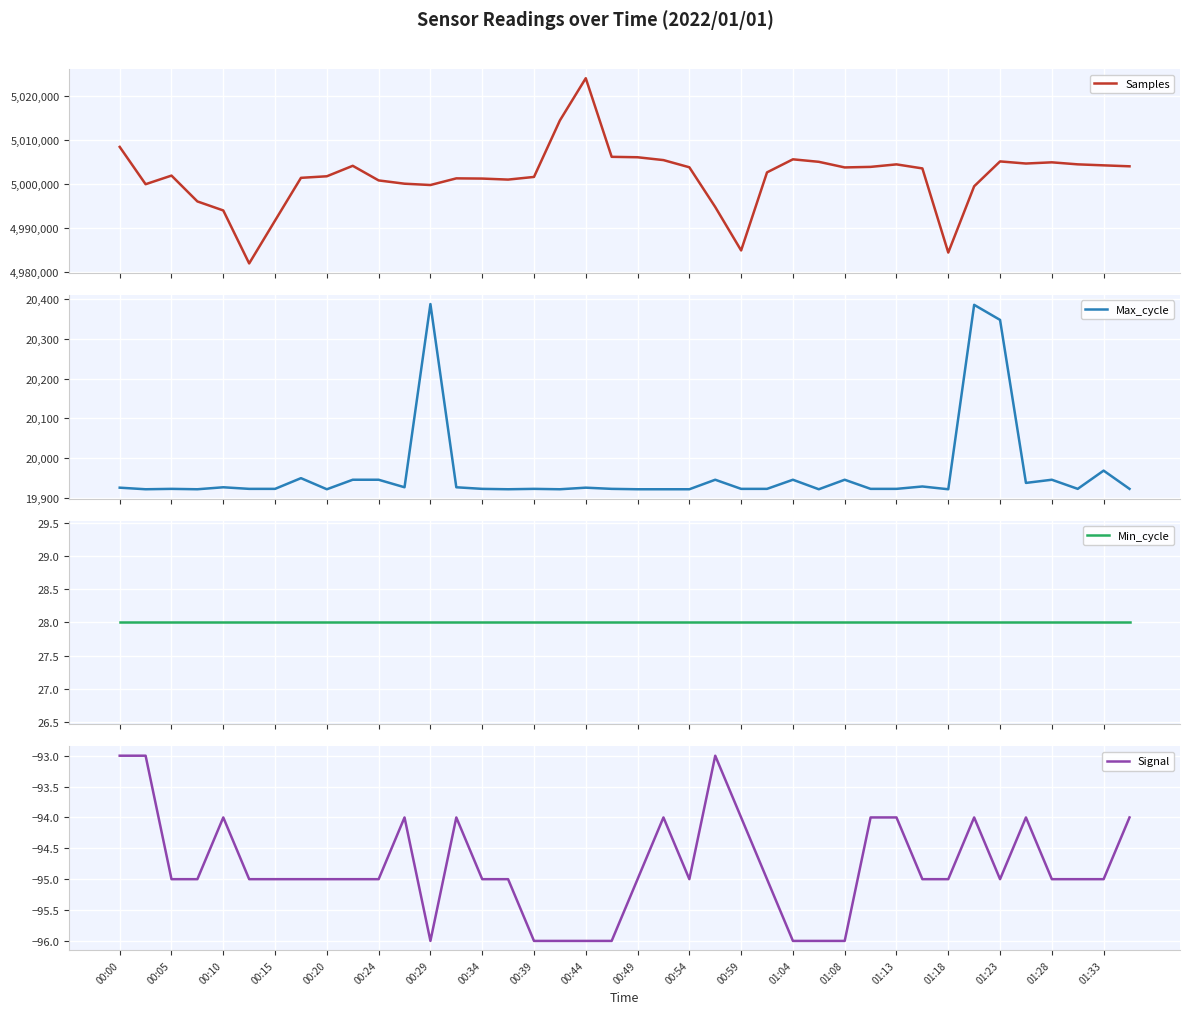

Reading right to left, what are all the values shown in this chart?

Samples: 5004052	5004270	5004497	5004957	5004684	5005165	4999513	4984446	5003574	5004491	5003922	5003797	5005073	5005640	5002673	4984929	4994806	5003832	5005464	5006109	5006207	5024076	5014471	5001637	5001033	5001264	5001312	4999798	5000099	5000844	5004166	5001787	5001431	4991722	4981976	4994018	4996069	5001941	4999984	5008460
Max_cycle: 19922	19968	19922	19945	19937	20348	20386	19921	19928	19922	19922	19945	19921	19945	19922	19922	19945	19921	19921	19921	19922	19925	19921	19922	19921	19922	19926	20388	19926	19945	19945	19921	19949	19922	19922	19926	19921	19922	19921	19925
Min_cycle: 28	28	28	28	28	28	28	28	28	28	28	28	28	28	28	28	28	28	28	28	28	28	28	28	28	28	28	28	28	28	28	28	28	28	28	28	28	28	28	28
Signal: -94	-95	-95	-95	-94	-95	-94	-95	-95	-94	-94	-96	-96	-96	-95	-94	-93	-95	-94	-95	-96	-96	-96	-96	-95	-95	-94	-96	-94	-95	-95	-95	-95	-95	-95	-94	-95	-95	-93	-93